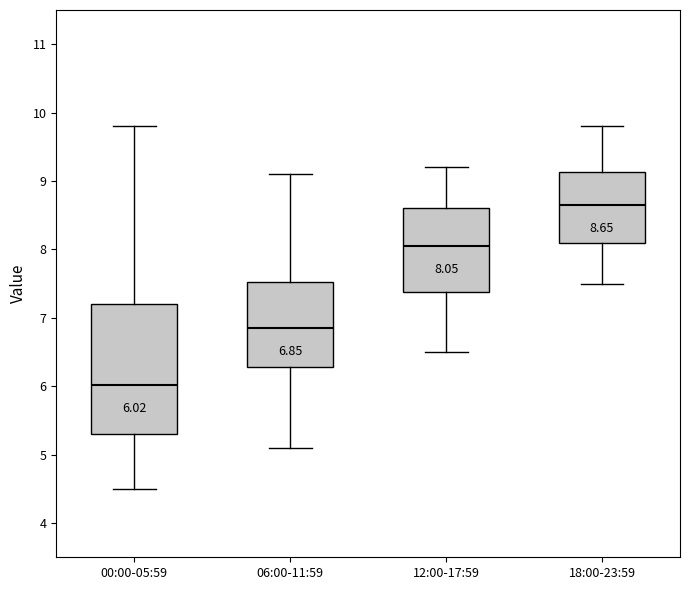

Comparing the boxes themselves (not the whiskers), which one is the tallest?

00:00-05:59